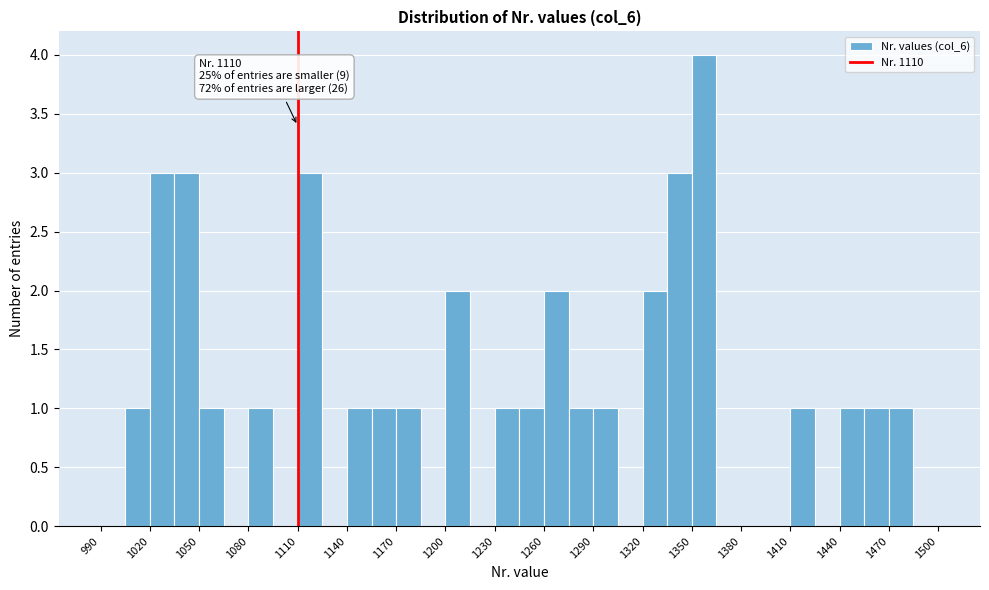

Read against the x-axis, roughly where is the centre of the tallest bar?

1360